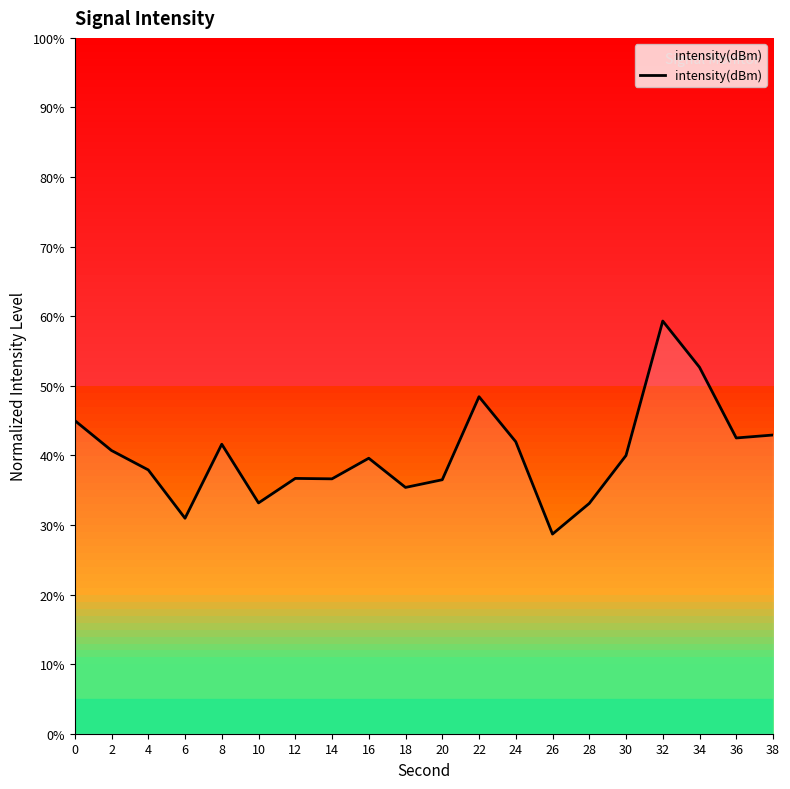

Which category has the lowest value across all series?

26